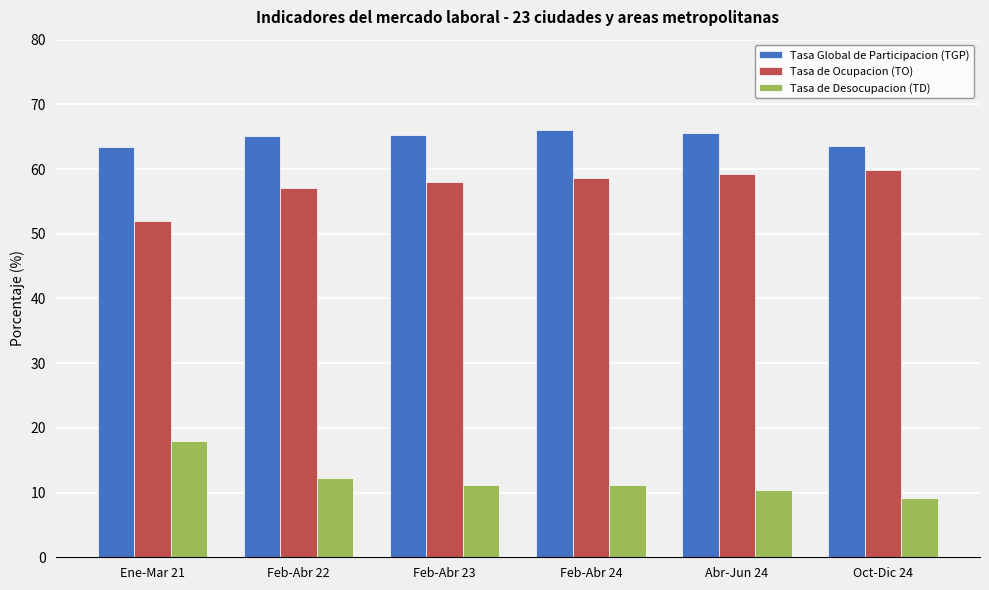

What is the difference between the second highest and second lowest values in the Tasa Global de Participacion (TGP) series?

2.0